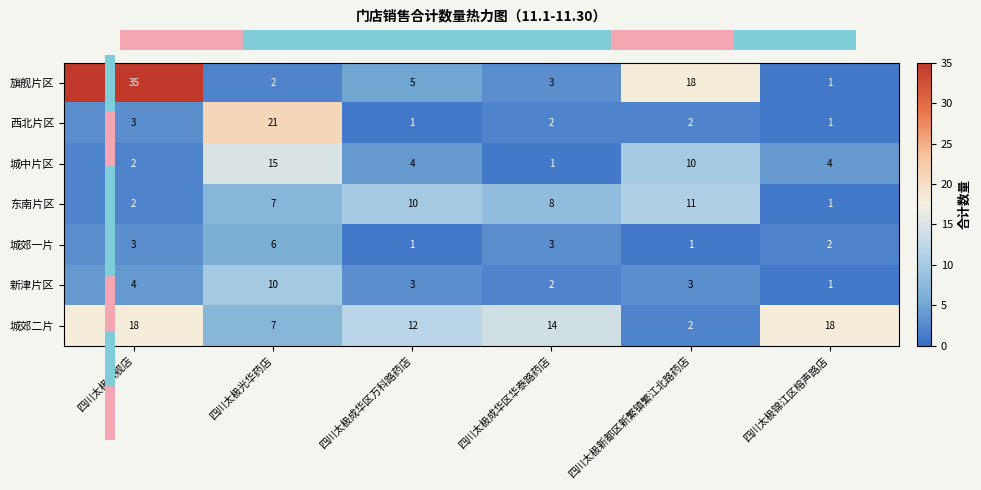

Read the 城郊二片 value at 四川太极旗舰店.

18